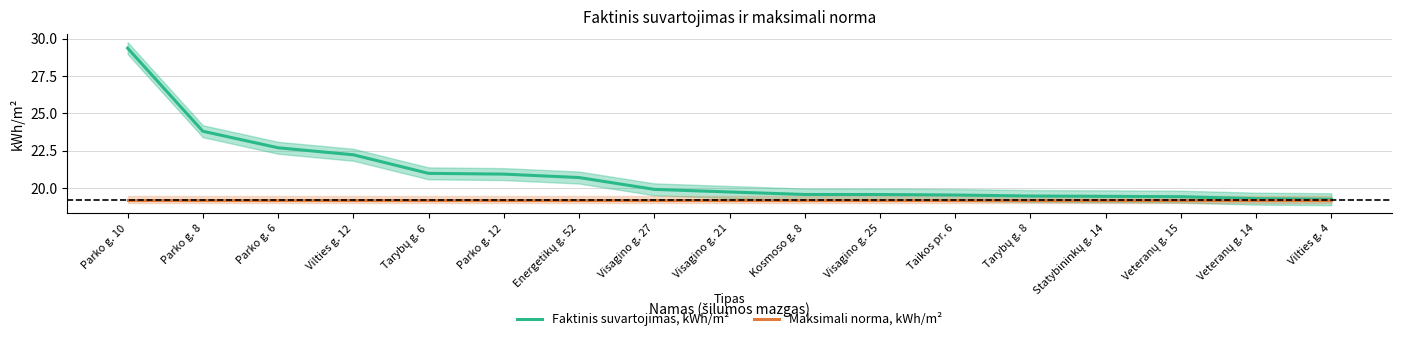

How many lines are shown in the chart?

2